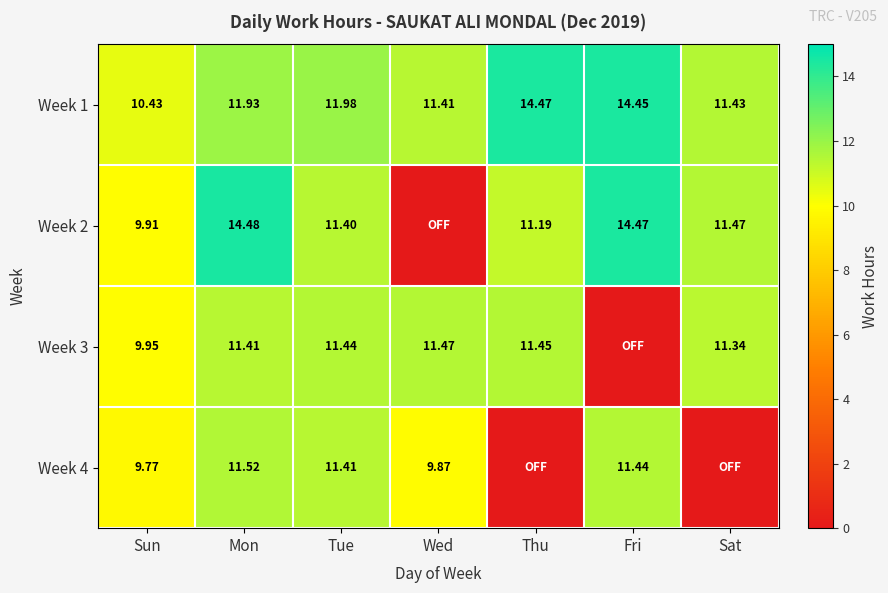

What is the sum of the Week 4 values at Tue and Wed?

21.3